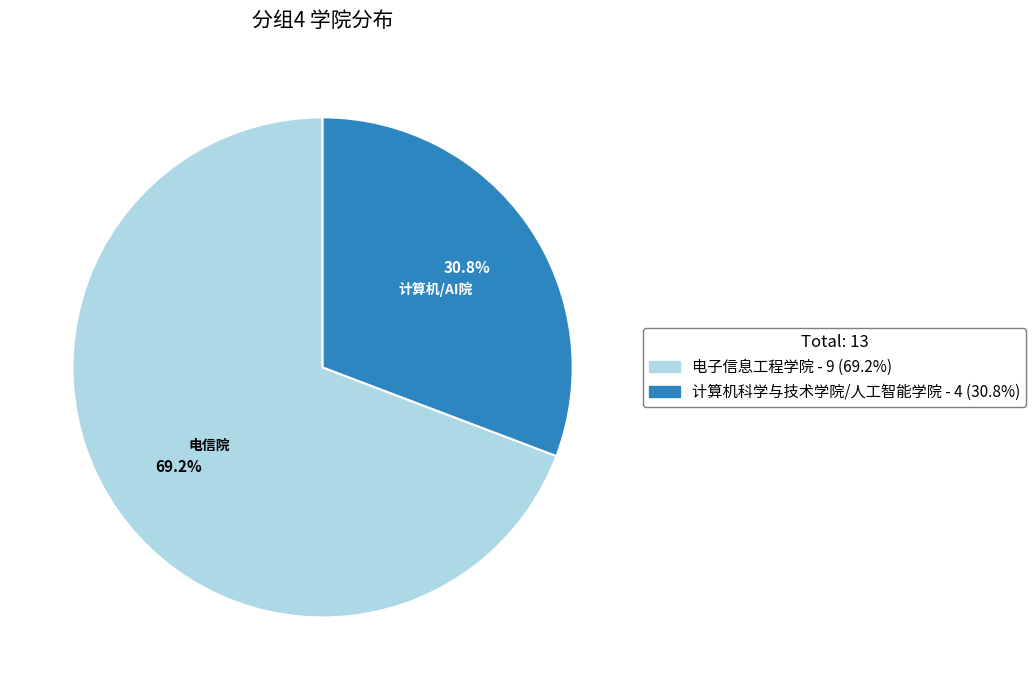

What portion of the pie excludes 计算机科学与技术学院/人工智能学院?

69.2%